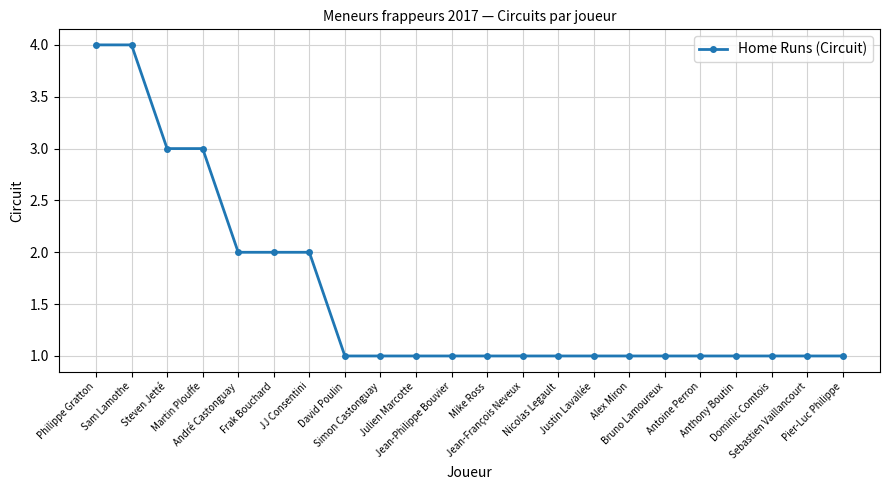

The value at Steven Jetté is 3. True or false?

True